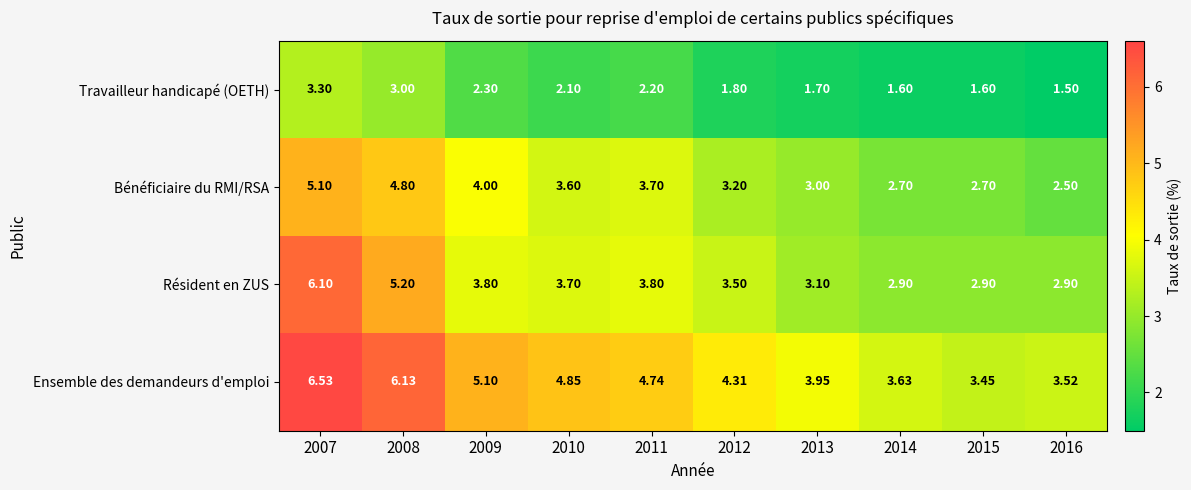

At how many categories does at least one series exceed 4?

6